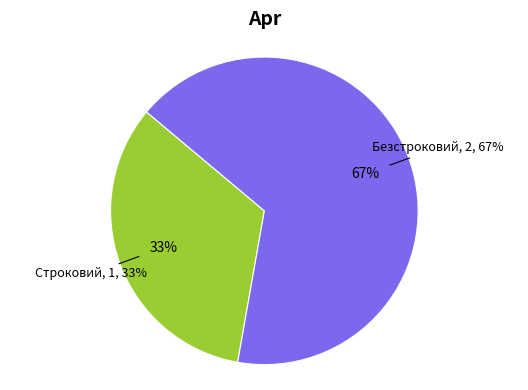

What portion of the pie excludes Строковий?

66.7%